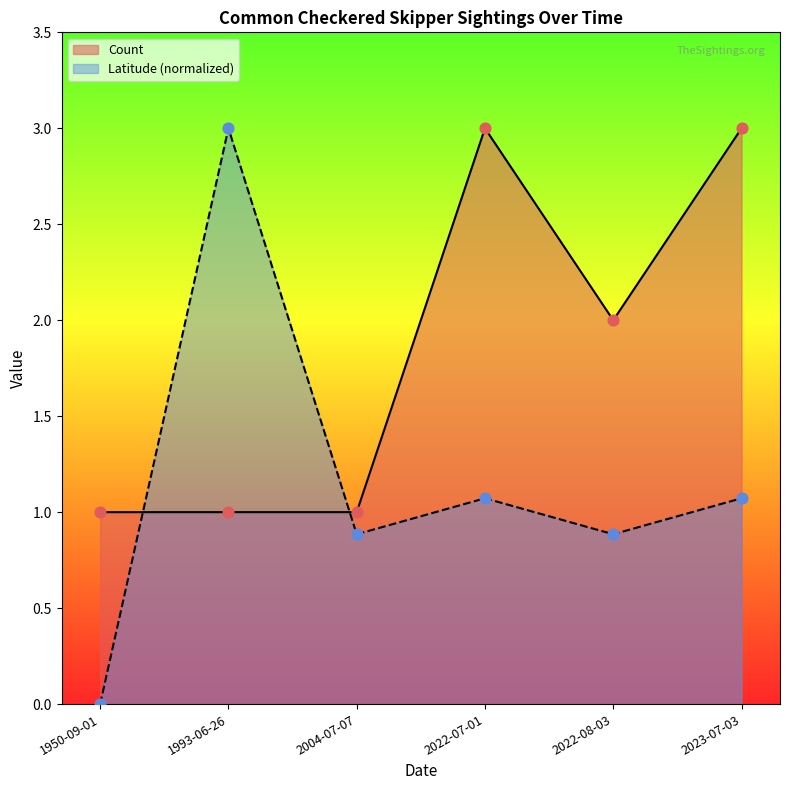

What are all the series names shown in the legend?

Count, Latitude (normalized)